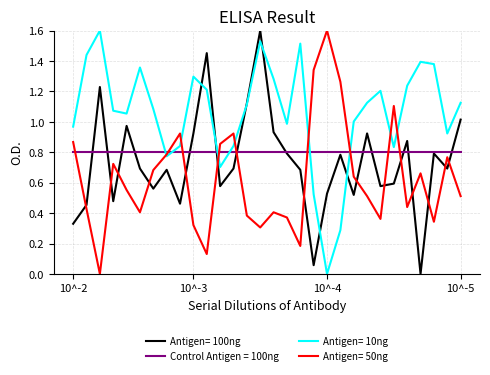

What is the maximum value shown in the chart?

1.6